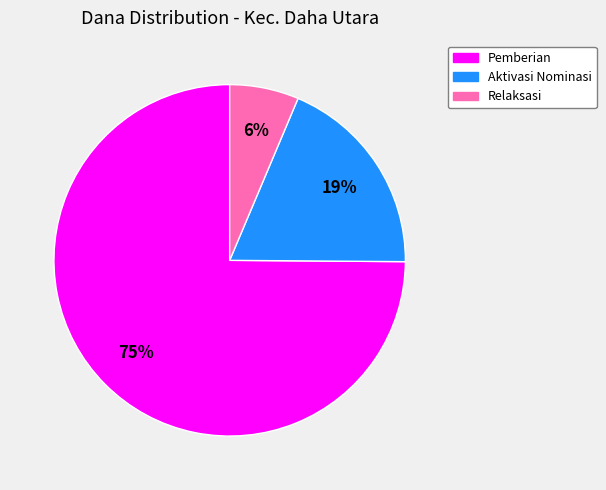

How many slices are in this pie chart?

3